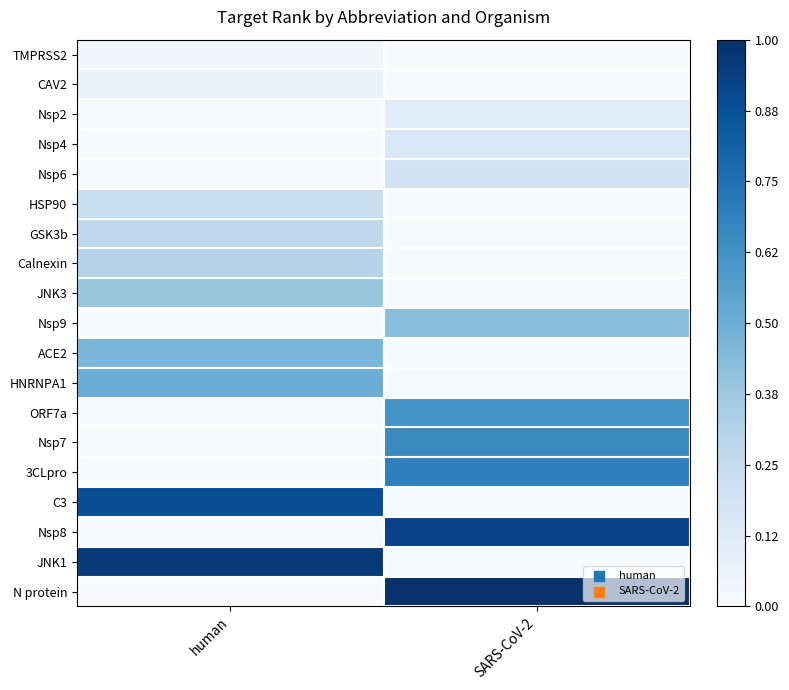

At how many categories does at least one series exceed 0?

2